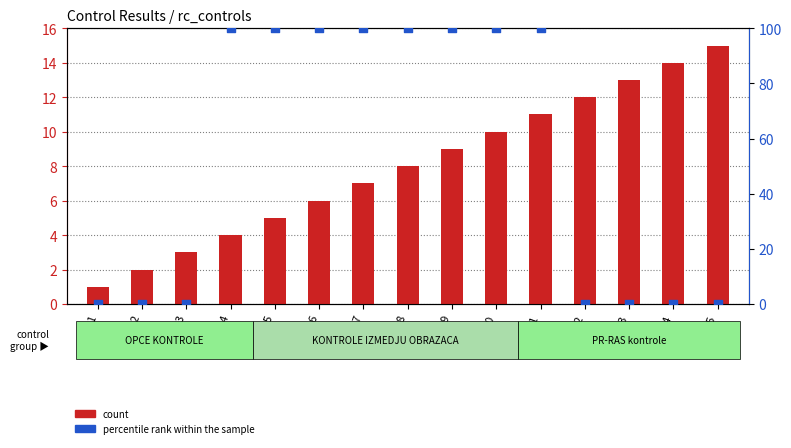

What are all the series names shown in the legend?

count, percentile rank within the sample